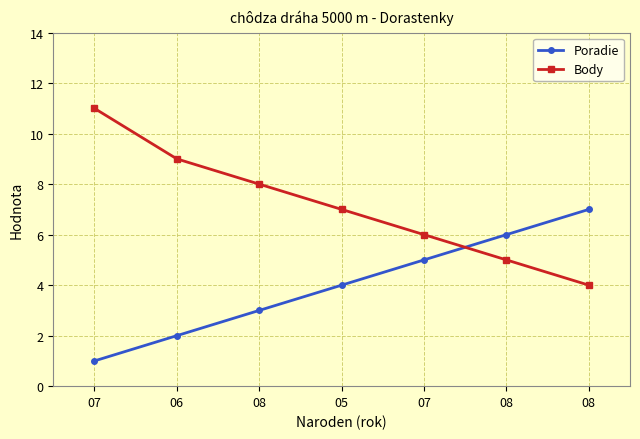

How many distinct data groups are displayed?

2